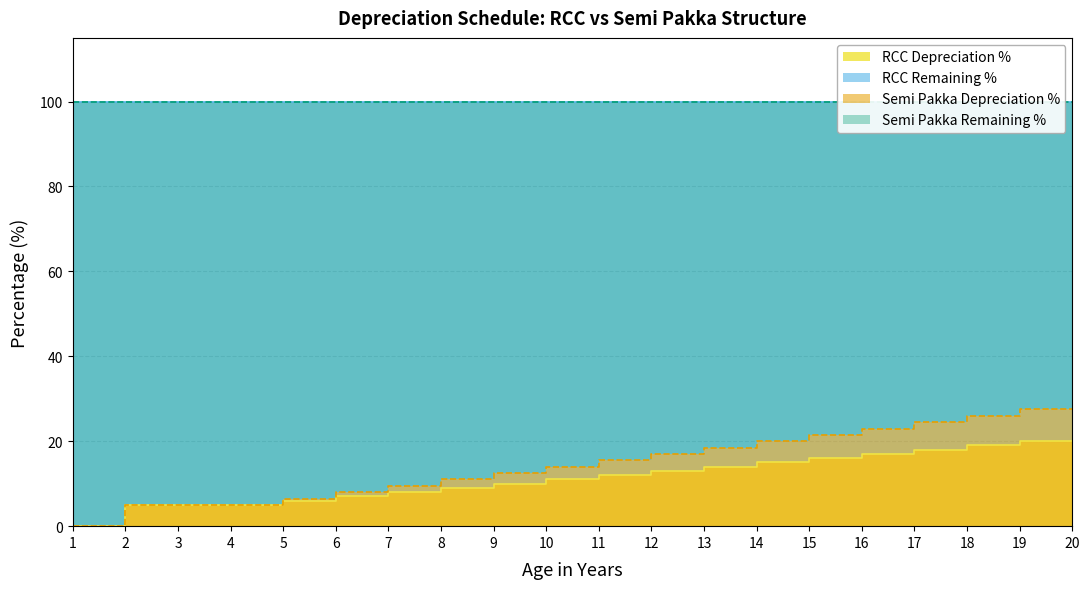

The value of RCC Depreciation % at 14 is 14.0. True or false?

True